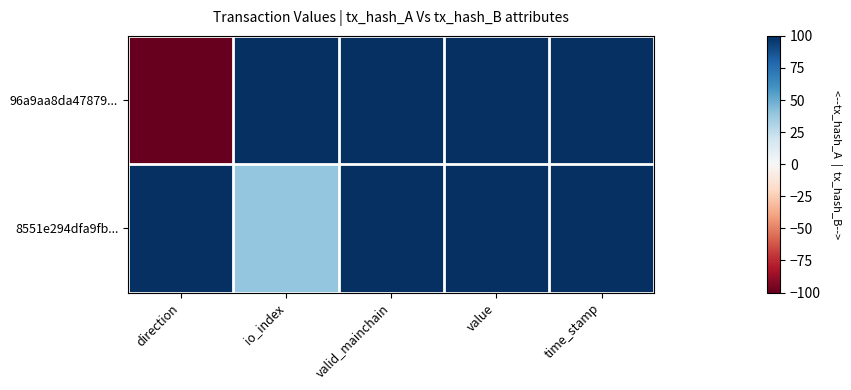

At which category is the sum across all series the highest?

valid_mainchain